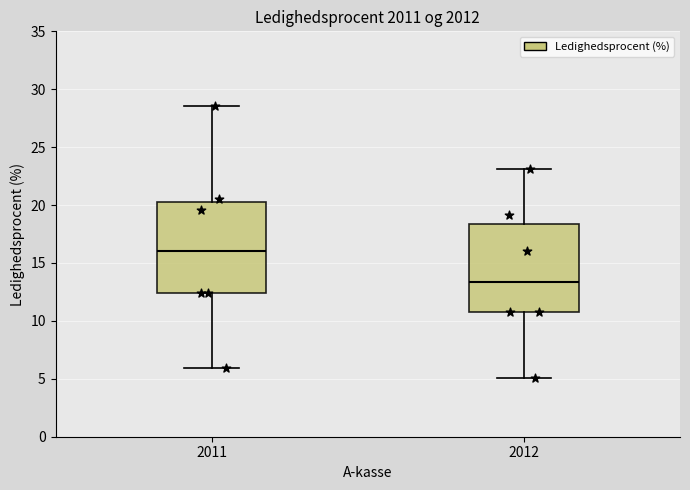

Reading left to right, read every box against the y-axis: the position of its median line, the range the box covers, and the ends of its whiskers. The values are not printed on the chart, so give them approximately, as read against the axis.

2011: median 16.0, box 12.5 to 20.5, whiskers 6.0 to 28.5
2012: median 13.5, box 11.0 to 18.5, whiskers 5.0 to 23.0